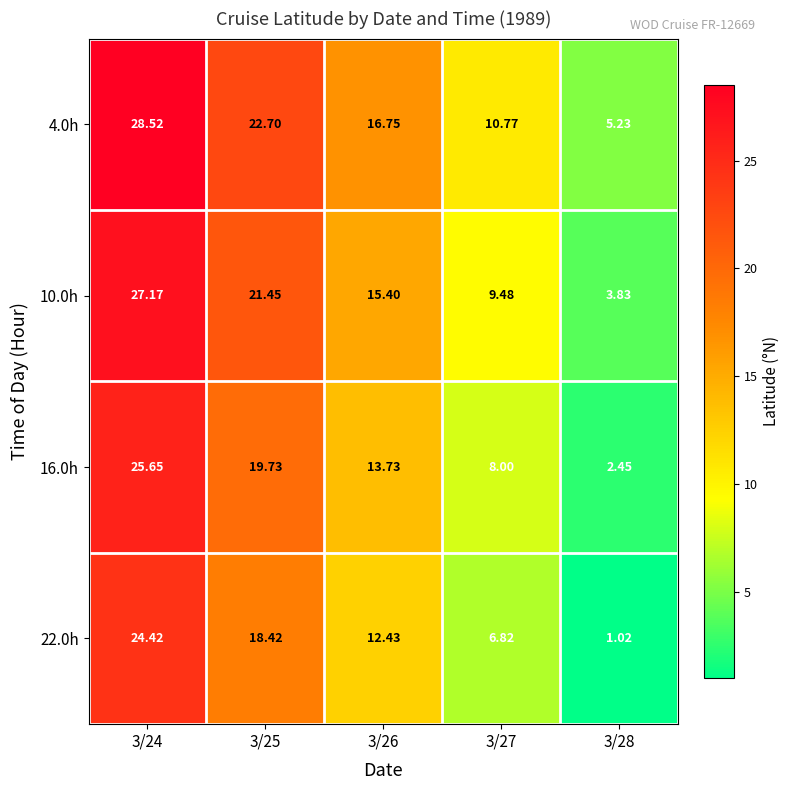

Is the value of 10.0h at 3/28 greater than the value of 16.0h at 3/24?

No